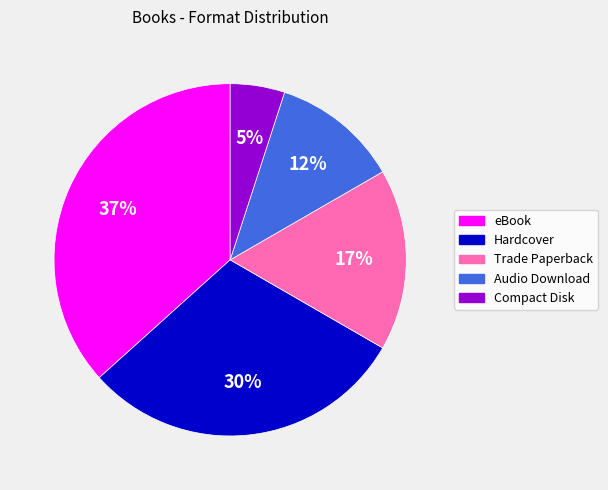

Rank the categories by value from highest to lowest.

eBook, Hardcover, Trade Paperback, Audio Download, Compact Disk